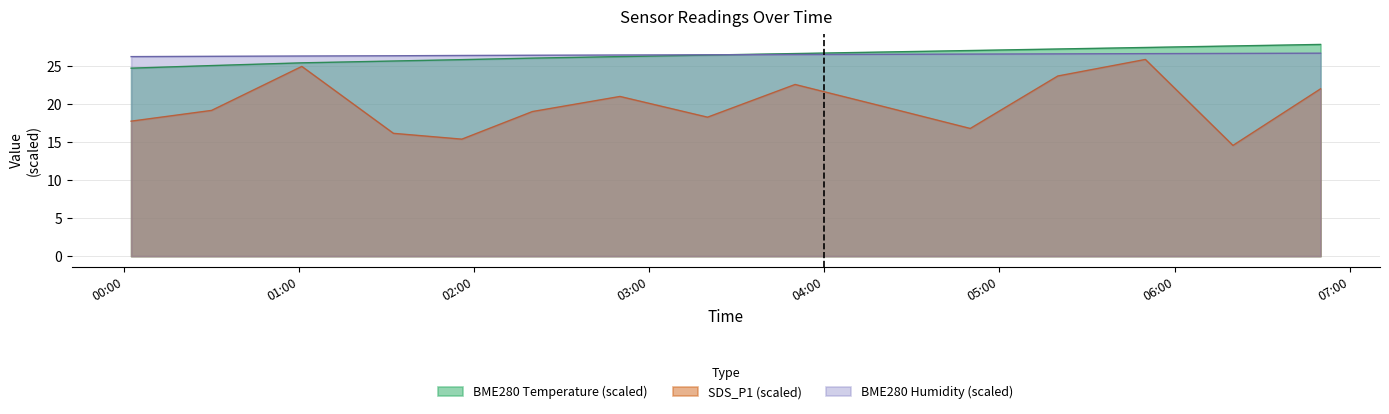

Reading right to left, what are all the values shown in this chart?

BME280_temperature: 27.8	27.6	27.4	27.2	27.0	26.8	26.6	26.4	26.2	26.0	25.8	25.7	25.4	25.1	24.7
BME280_humidity: 26.7	26.7	26.6	26.6	26.6	26.5	26.5	26.5	26.4	26.4	26.4	26.3	26.3	26.3	26.2
SDS_P1_scaled: 22.0	14.6	25.9	23.7	16.8	19.7	22.6	18.3	21.0	19.0	15.4	16.1	24.9	19.2	17.8